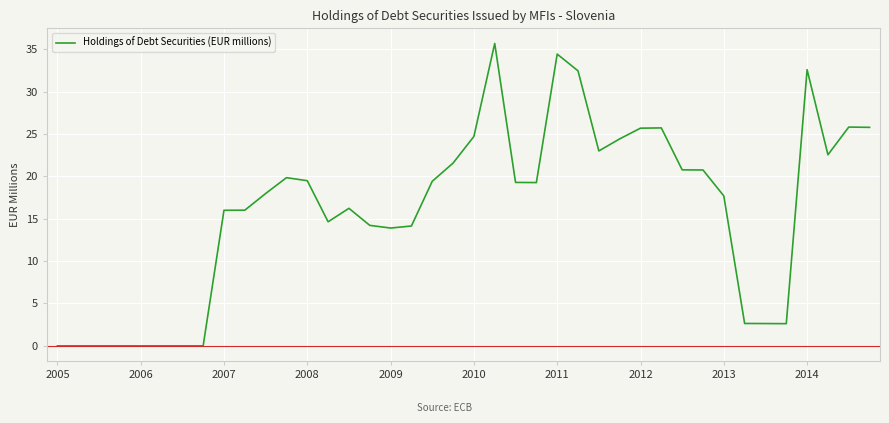

What is the greatest value displayed?

35.7